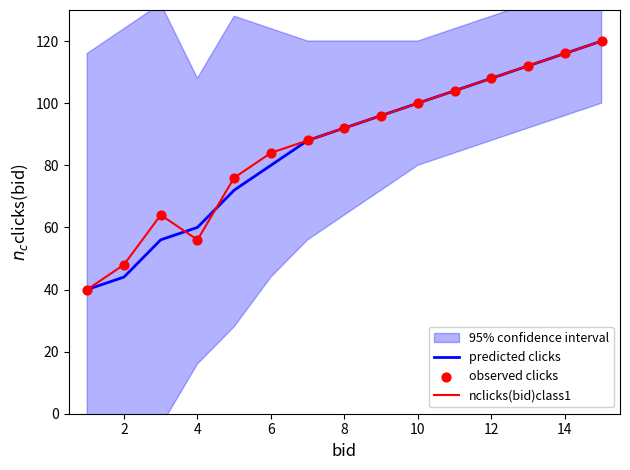

The value of predicted clicks at 8 is 30. True or false?

False